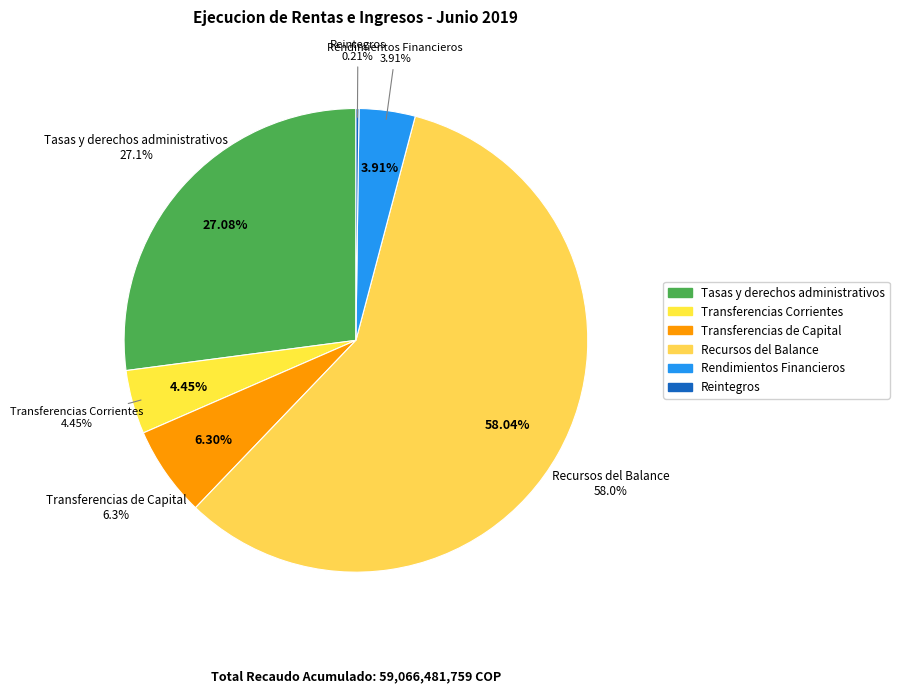

How many slices are in this pie chart?

6